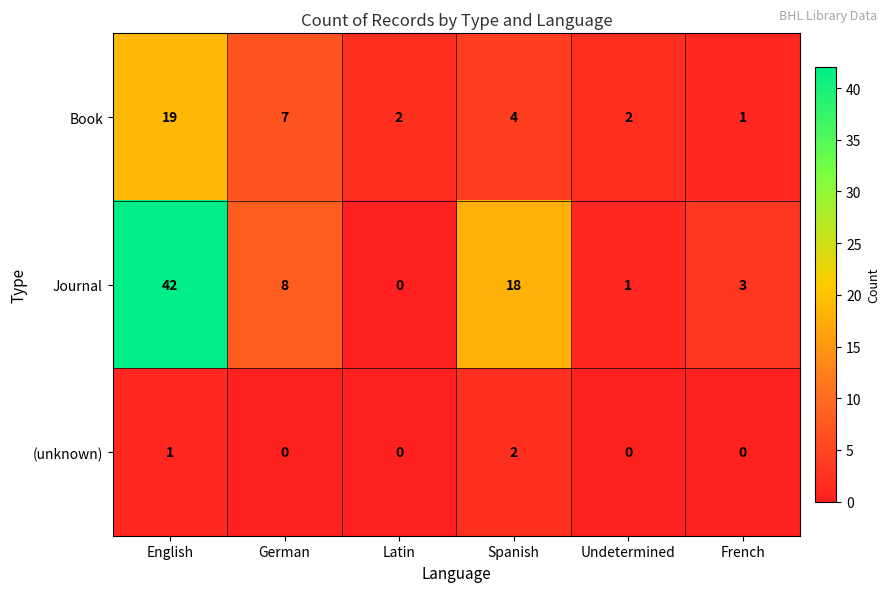

How many series are shown in this chart?

3